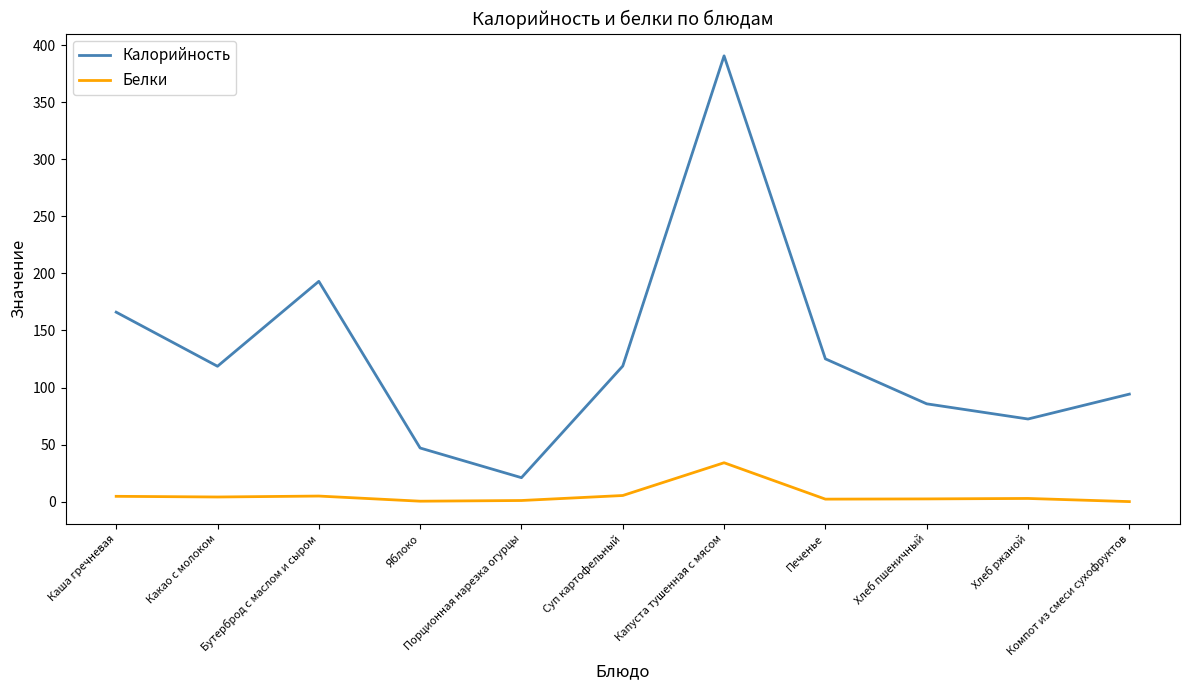

What is the difference between the maximum and minimum values in the Белки series?

34.0